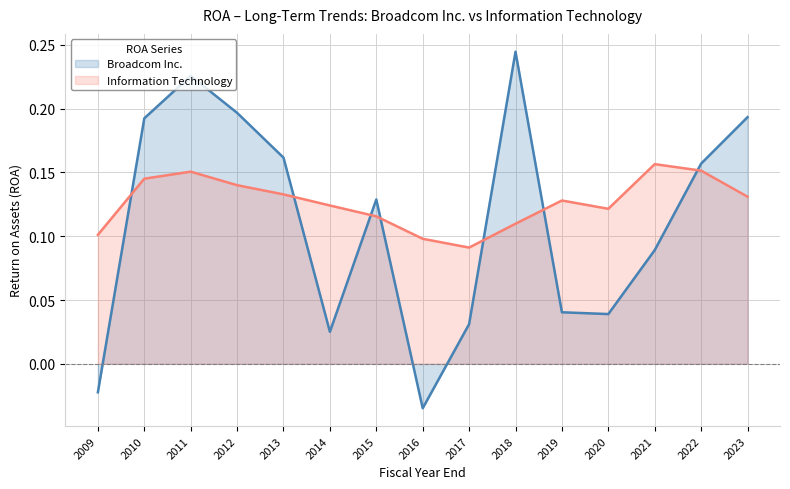

Between which two adjacent categories do Information Technology and Broadcom Inc. first intersect?

2009 and 2010